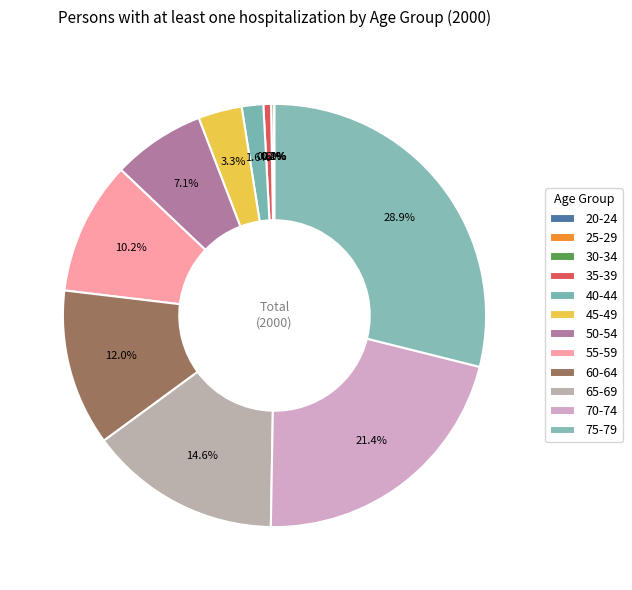

Approximately how many times larger is the value at 60-64 compared to 45-49?

3.6